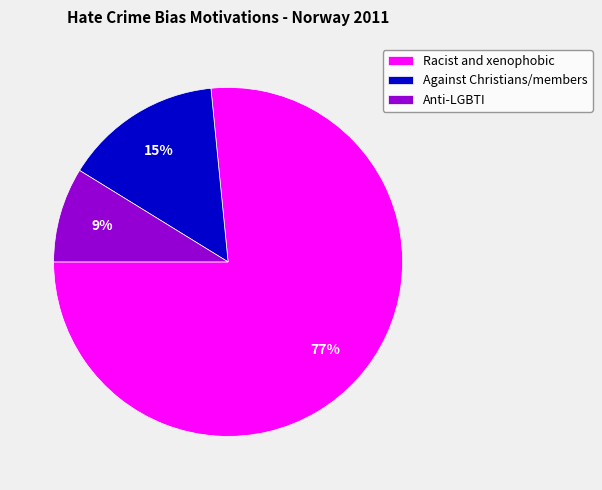

To the nearest percent, what is the average slice percentage?

33%